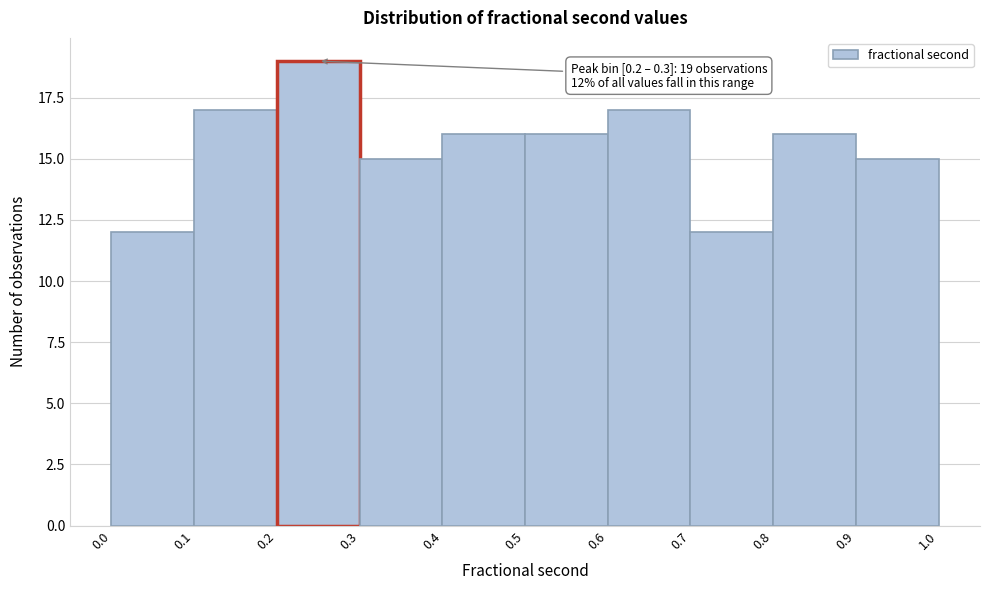

Which range on the x-axis has the tallest bar?

0.2 to 0.3